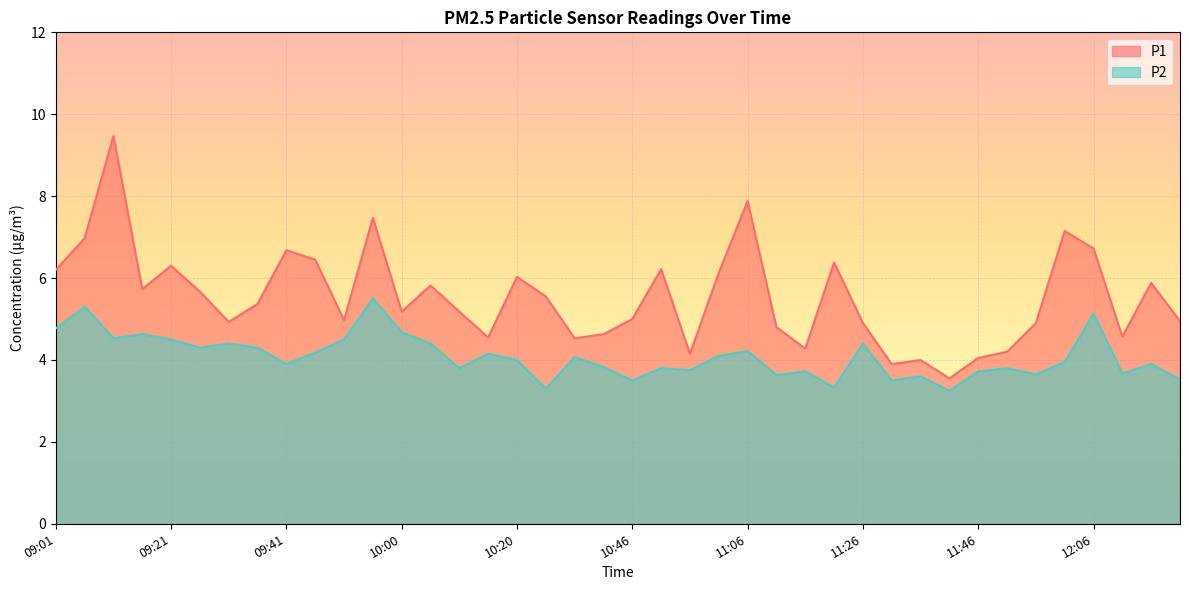

At how many categories does at least one series exceed 3?

40